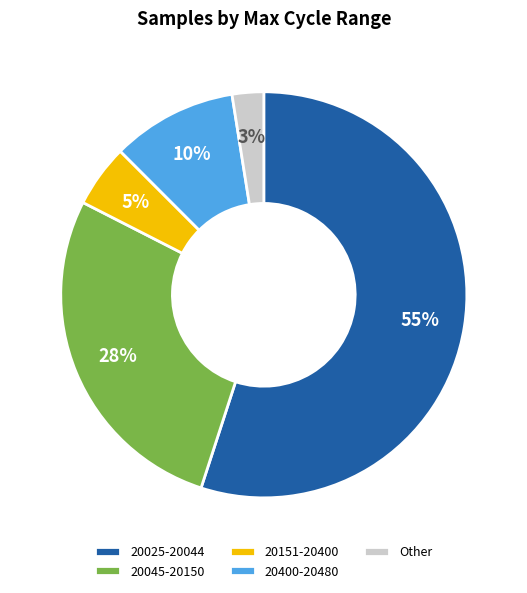

Which category has the smallest portion of the pie?

Other